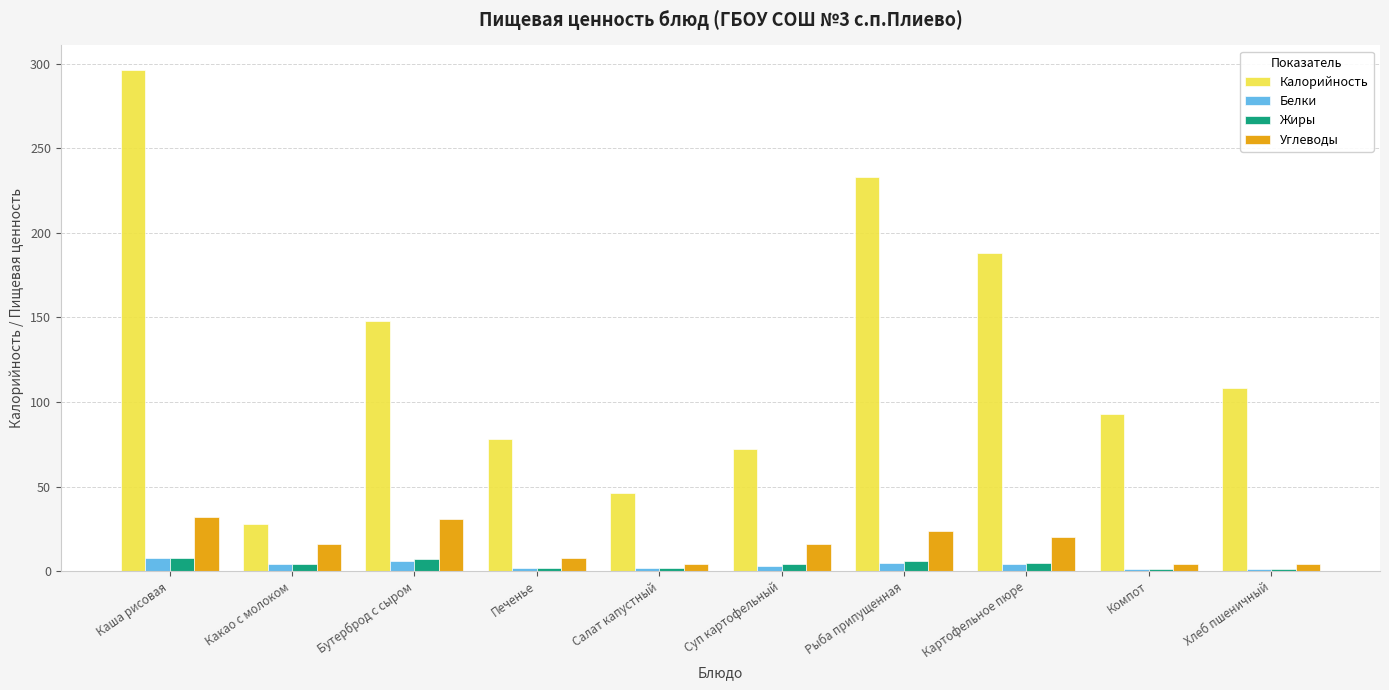

Between Рыба припущенная and Картофельное пюре, which series saw the biggest shift?

Калорийность